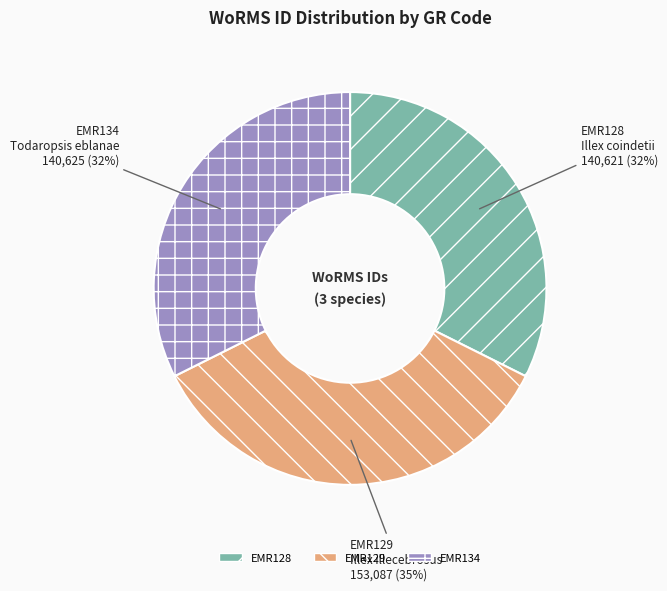

Does any single category account for the majority?

No